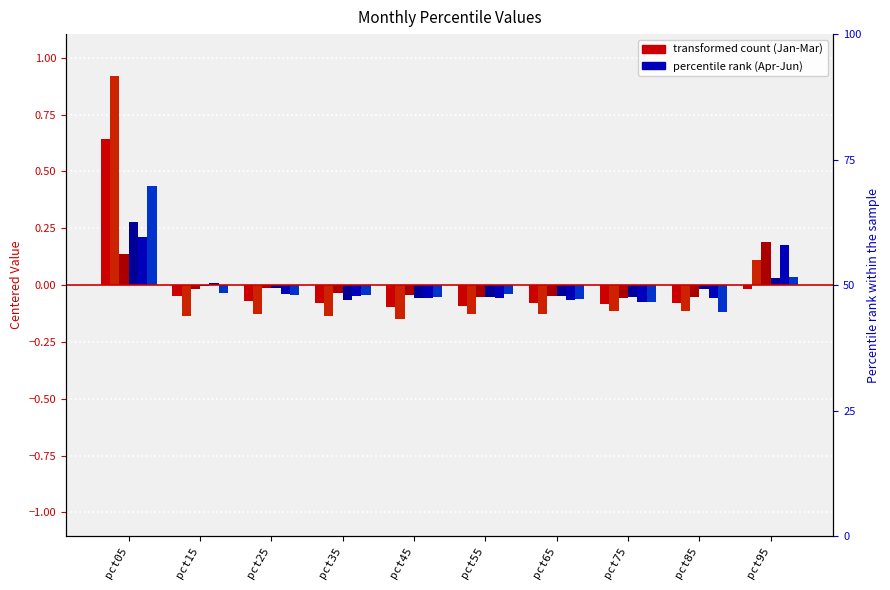

What is the spread (max minus min) of values at pct25?

0.1